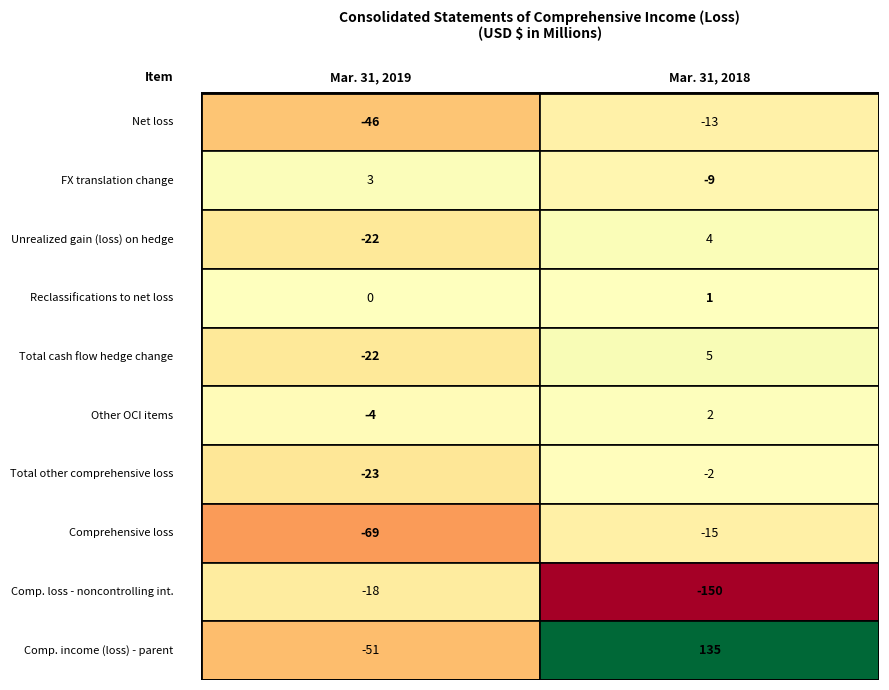

At which category does the chart reach its peak across all series?

1